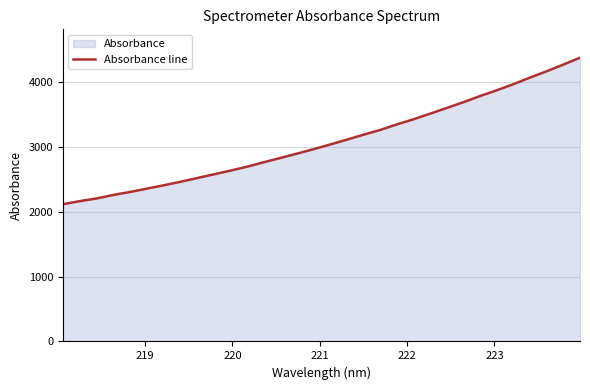

True or false: the data has more than 0 interior local peaks.

False